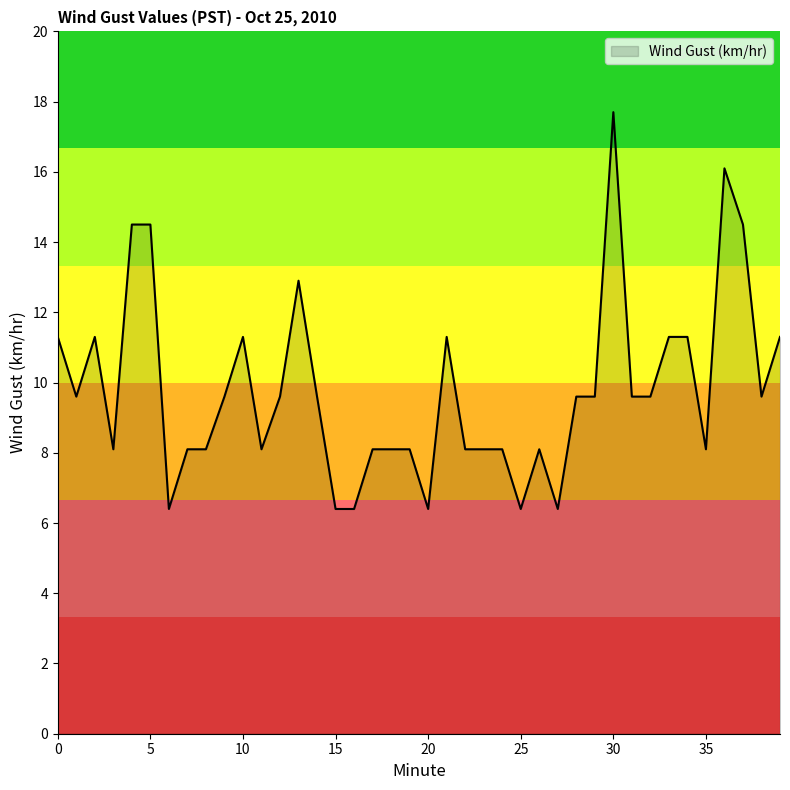

What is the difference between the maximum and minimum values?

11.3